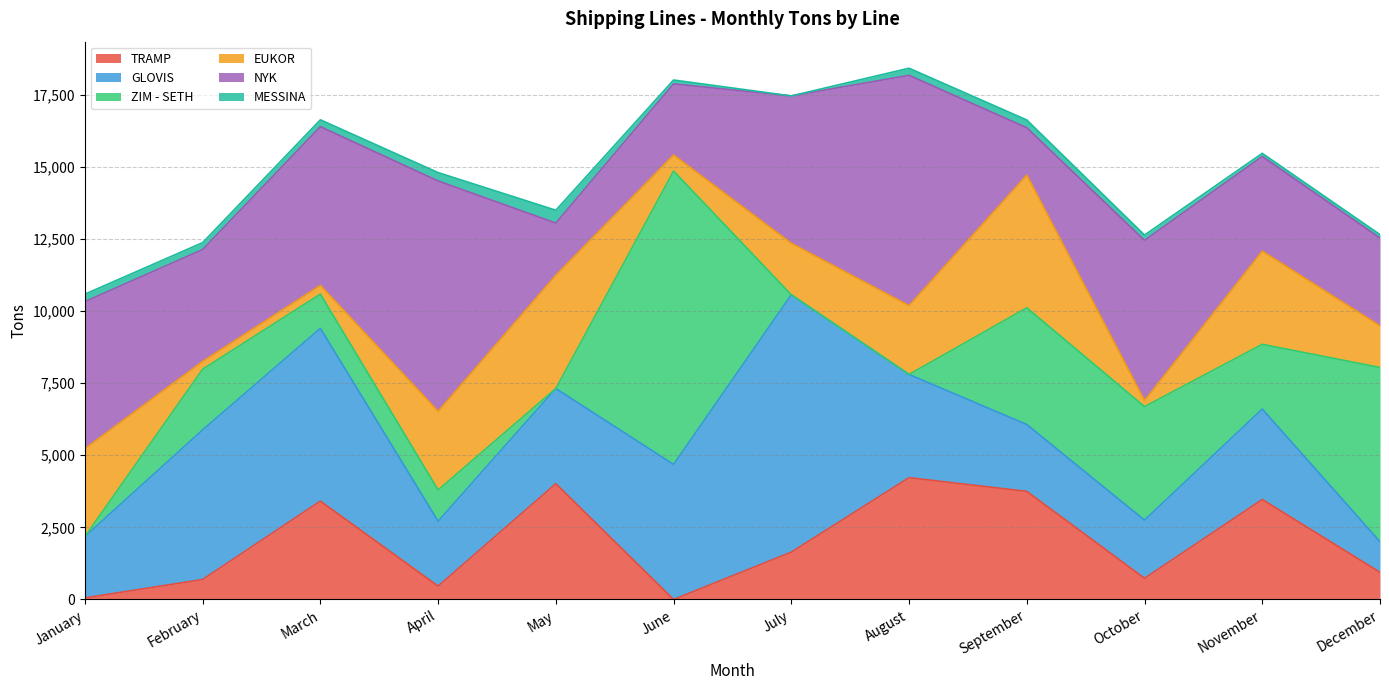

How many interior local peaks does the TRAMP series have?

4